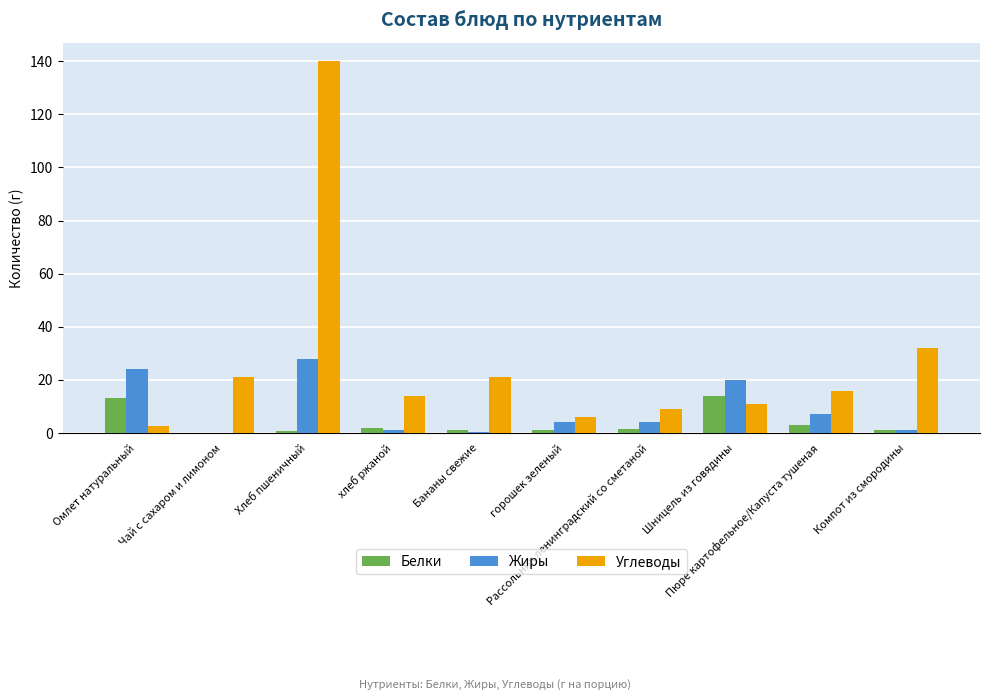

What is the sum of the Углеводы values at Чай с сахаром и лимоном and Шницель из говядины?

32.0